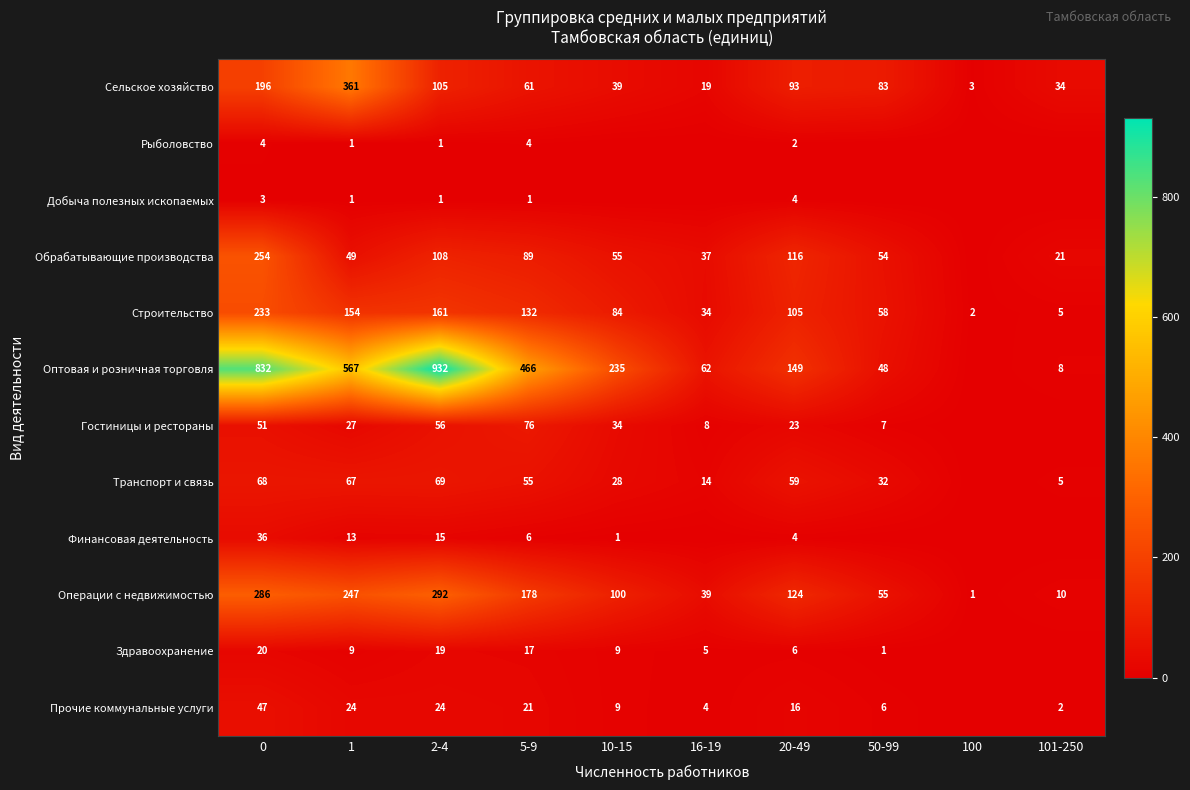

Which has a higher value, 101-250 or 20-49?

20-49